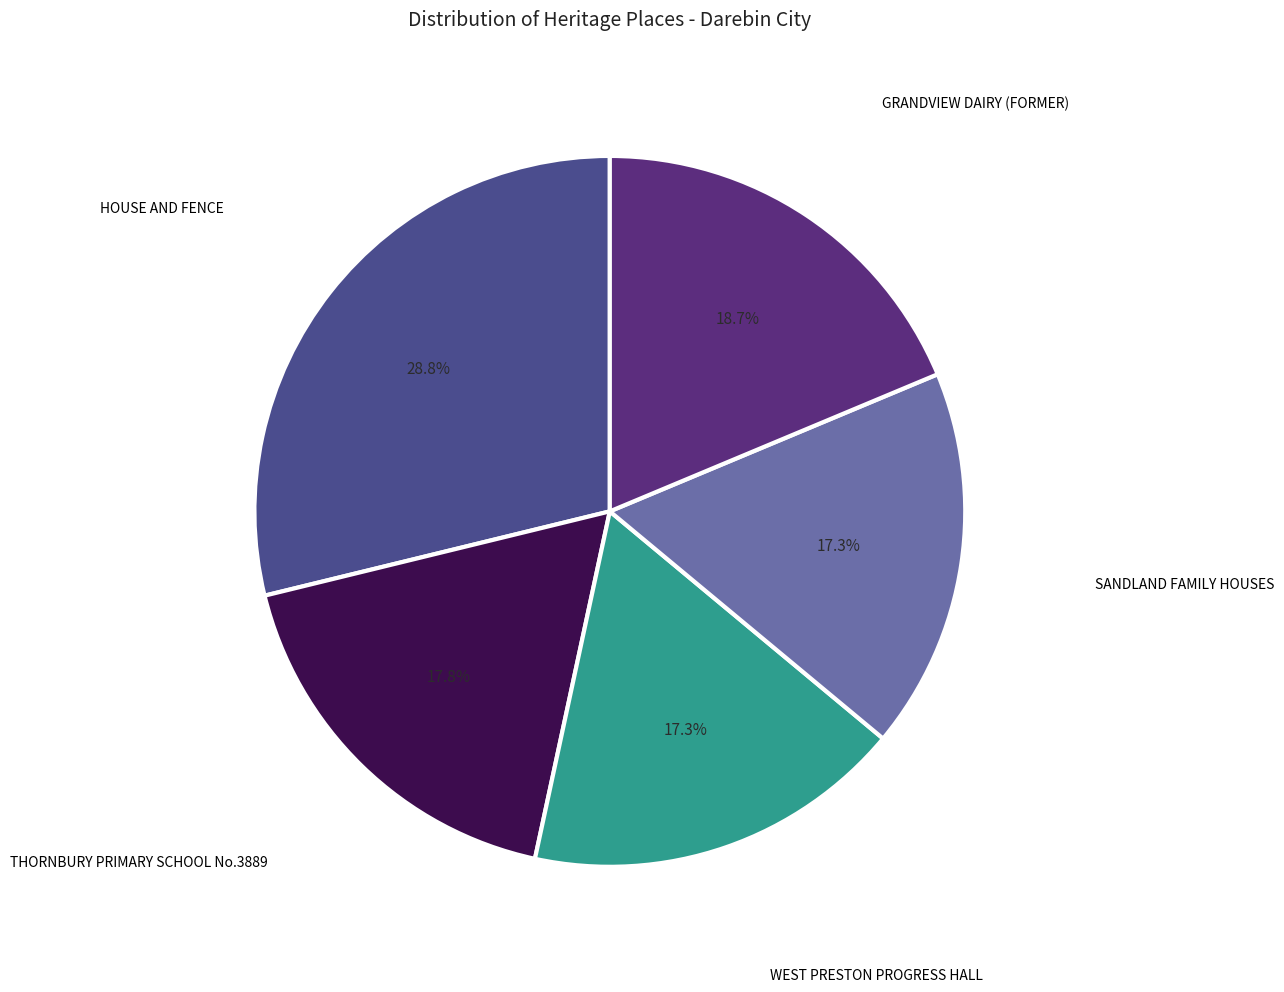

What percentage is the WEST PRESTON PROGRESS HALL slice, to the nearest percent?

17%